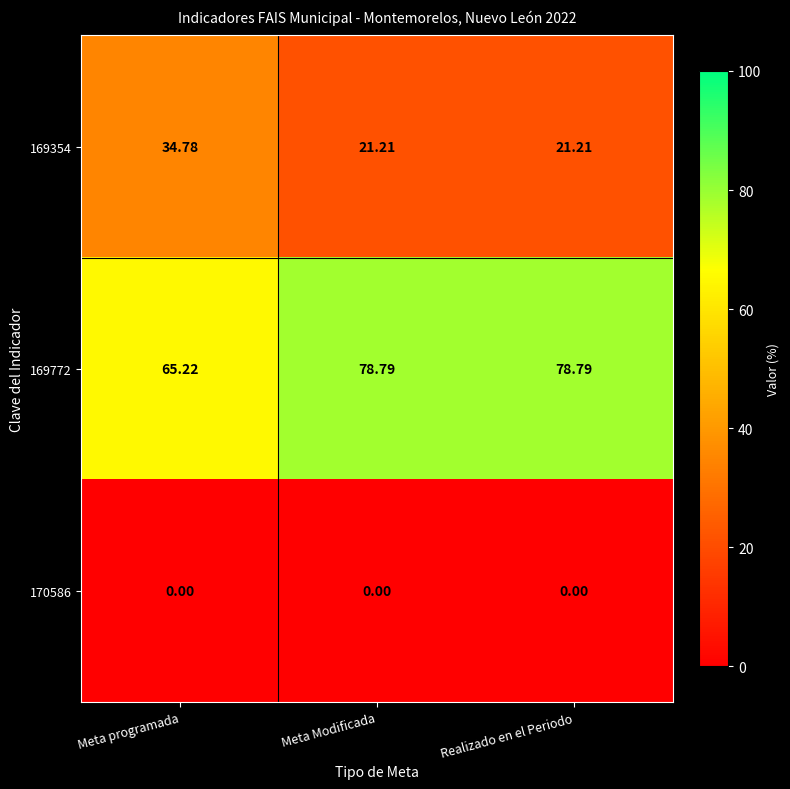

At which label does 169354 reach its peak?

Meta programada